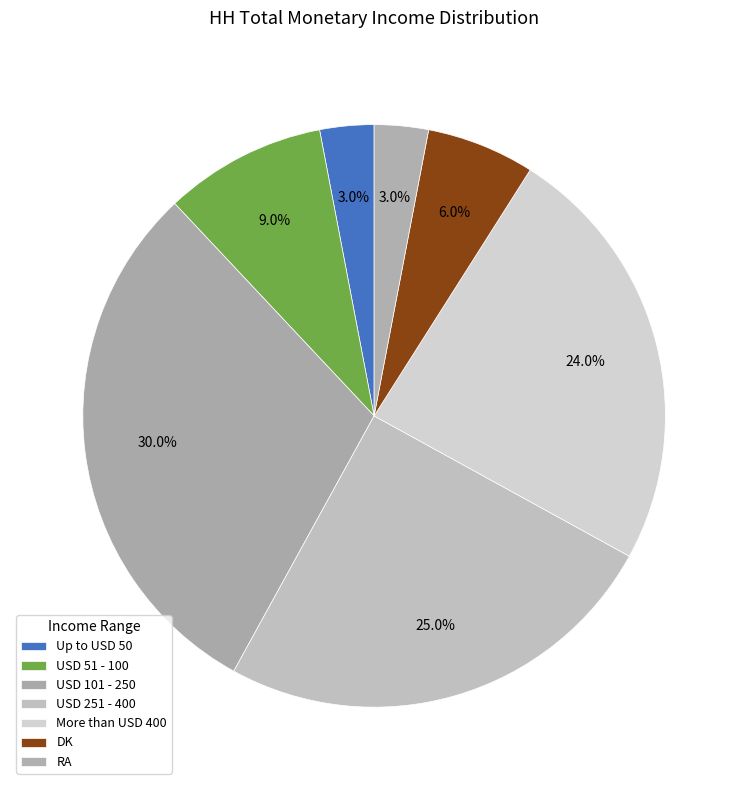

Between RA and More than USD 400, which is larger?

More than USD 400